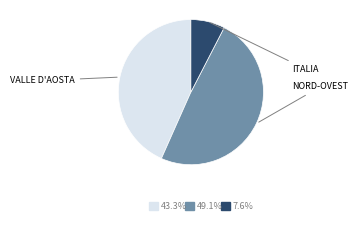

Is there any slice that represents more than half of the pie?

No